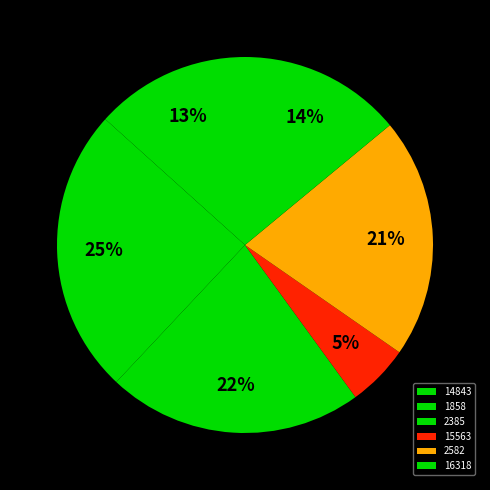

True or false: 1858 accounts for 38% of the total.

False